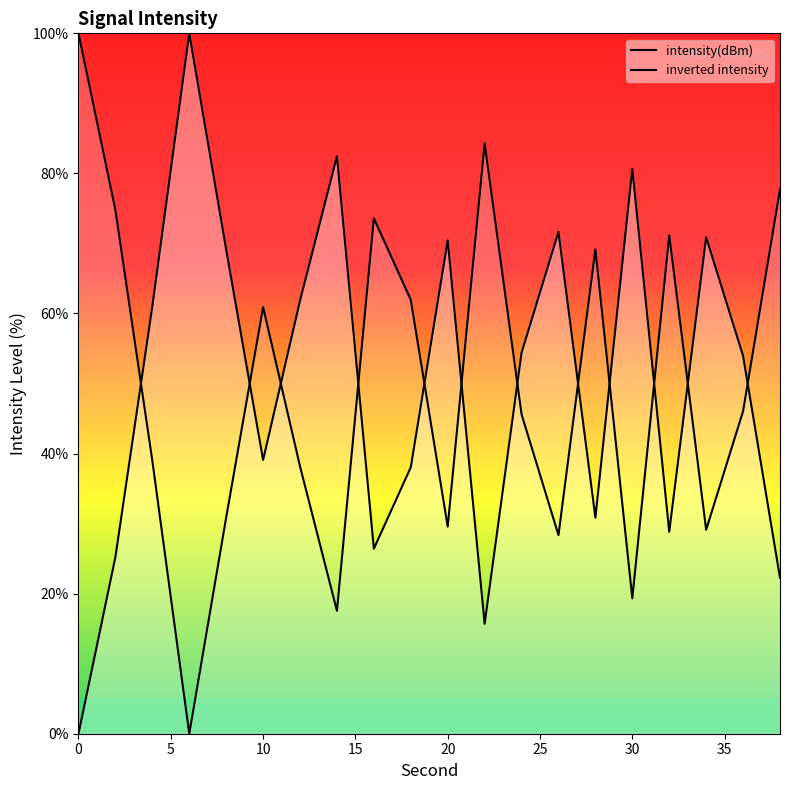

Where is the first local maximum?

6